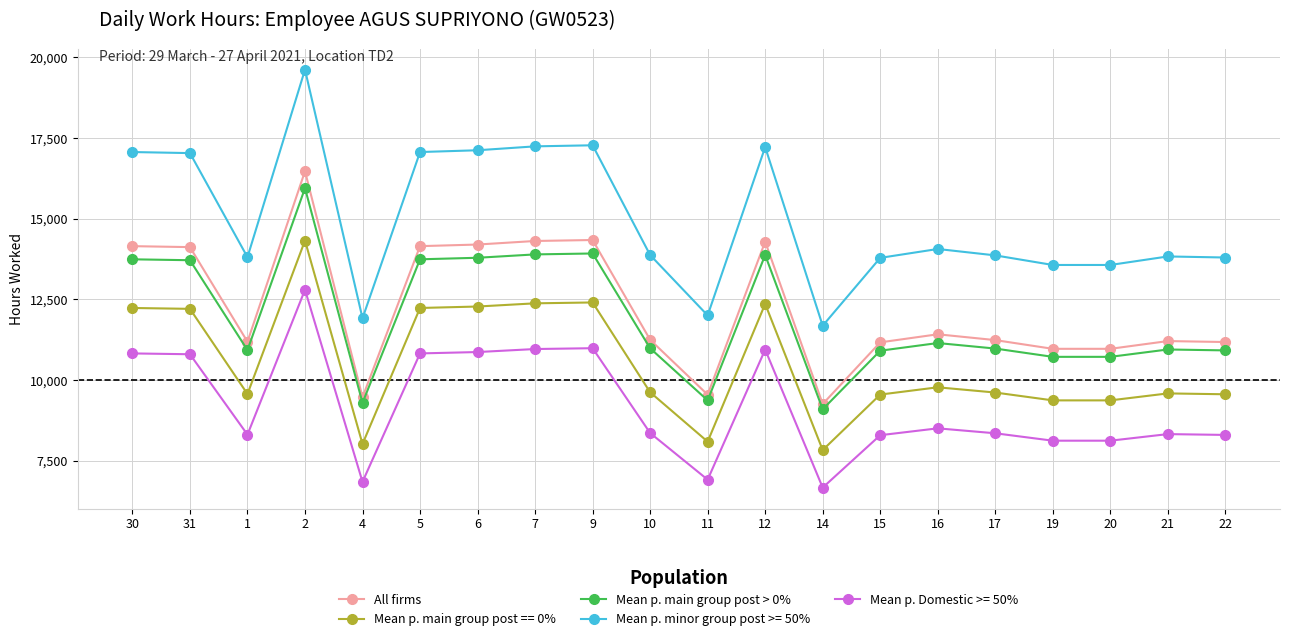

List the series in order of their peak value, highest first.

Mean p. minor group post >= 50%, All firms, Mean p. main group post > 0%, Mean p. main group post == 0%, Mean p. Domestic >= 50%